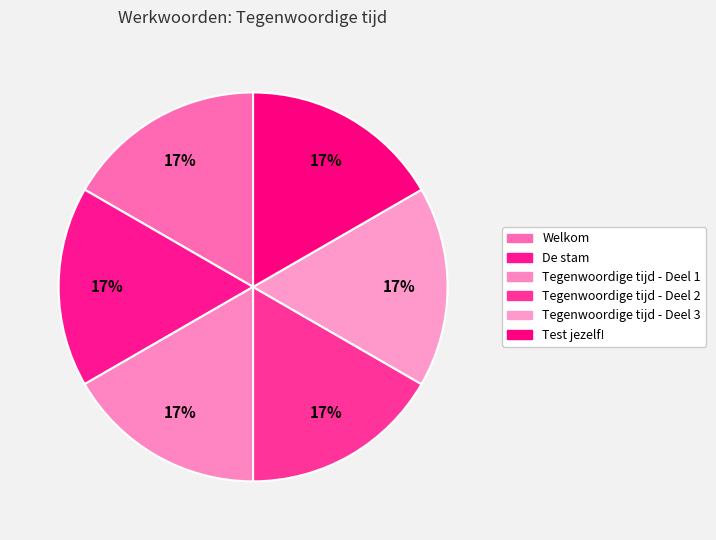

How many slices are in this pie chart?

6